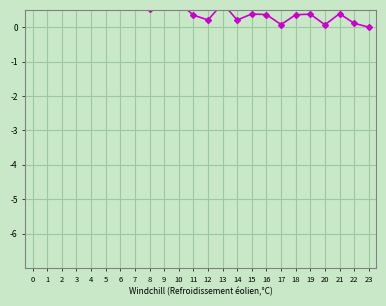

At which label is the value closest to 3?

3